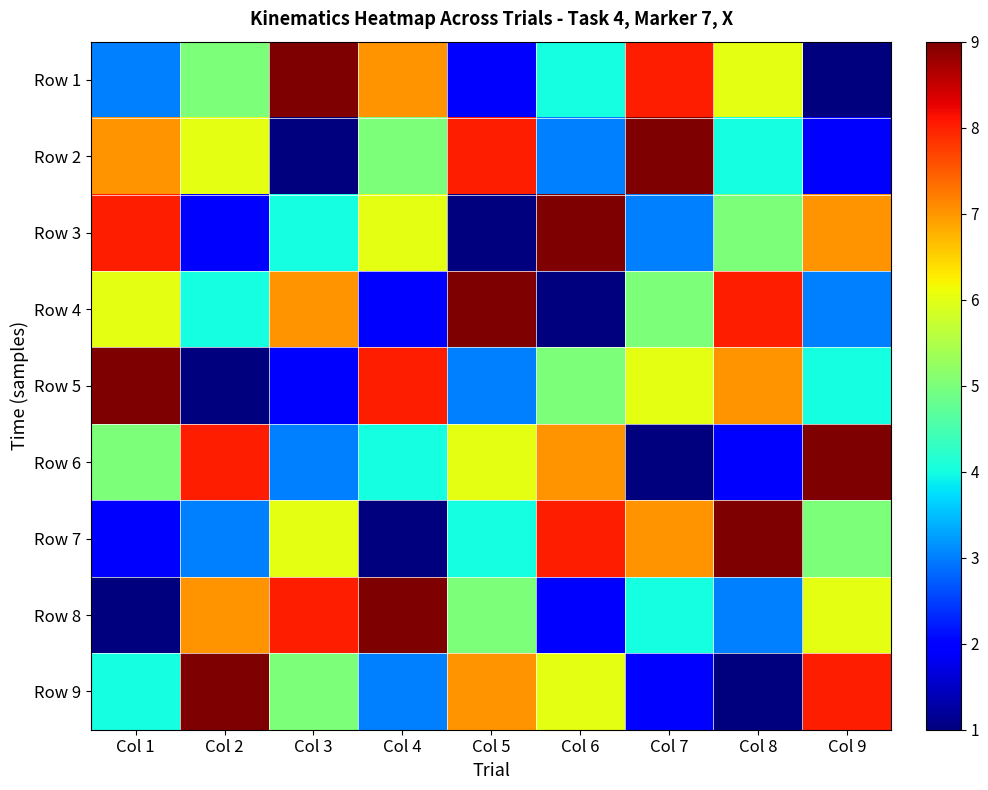

Which has a higher value, Col 7 or Col 4?

Col 7